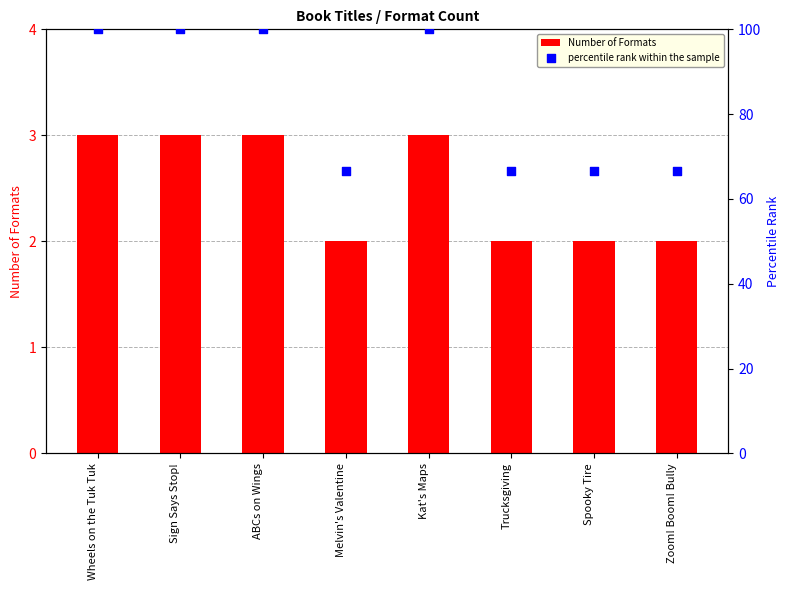

What are all the series names shown in the legend?

Number of Formats, percentile rank within the sample